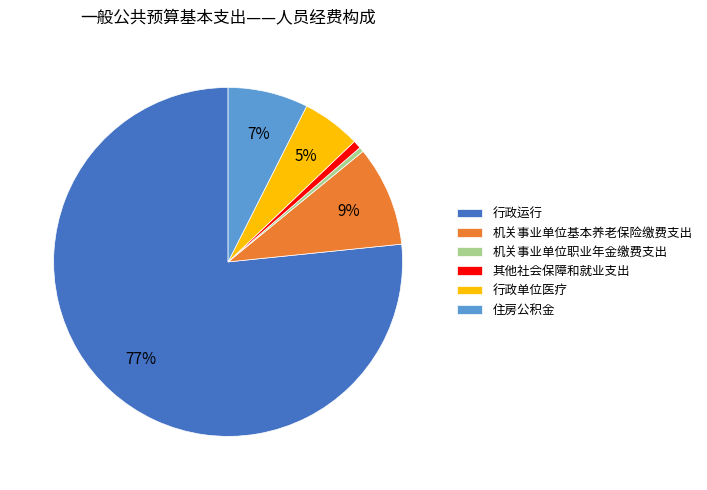

To the nearest percent, what is the average slice percentage?

17%